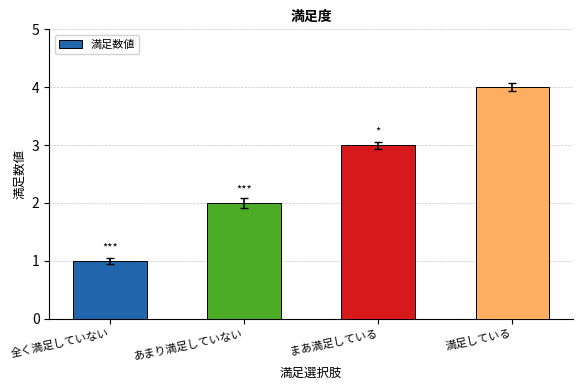

What is the ratio of the value at 満足している to the value at あまり満足していない?

2.0